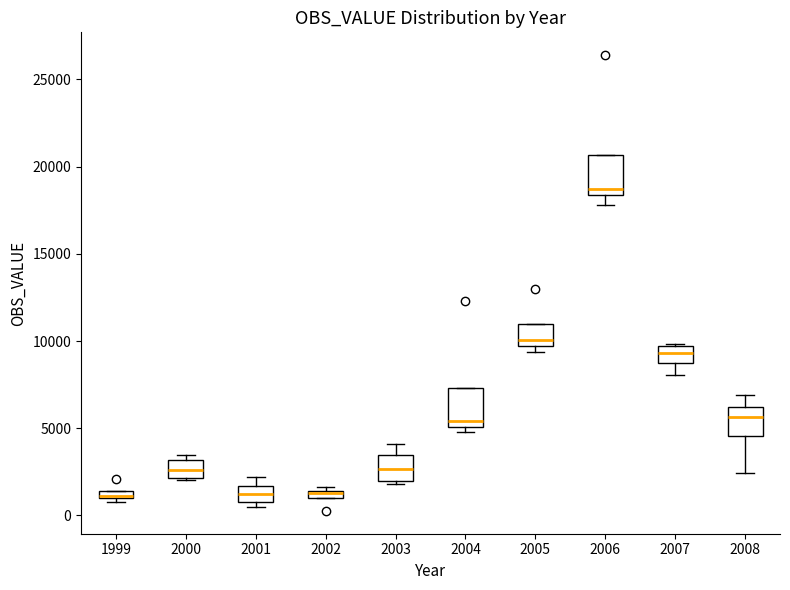

Where does the median line of the box at x = 2004 sit on the y-axis? The values are not printed on the chart, so give them approximately, as read against the axis.

5500